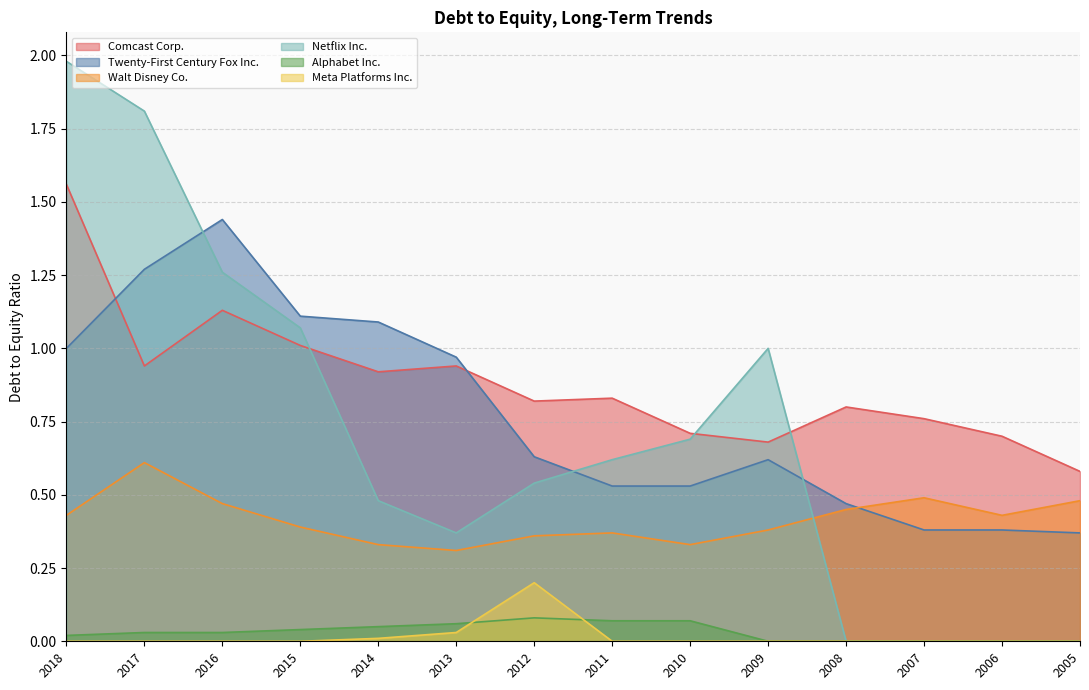

What is the value of the Walt Disney Co. point at the 3rd from the left?

0.5